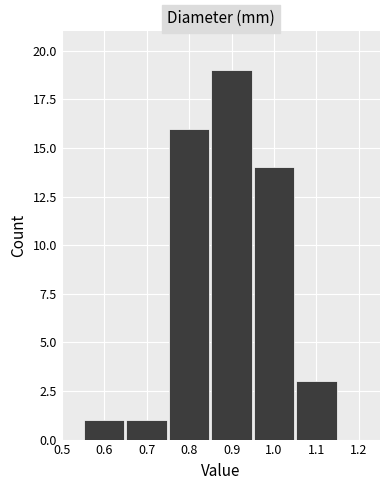

Which range on the x-axis has the tallest bar?

0.85 to 0.95